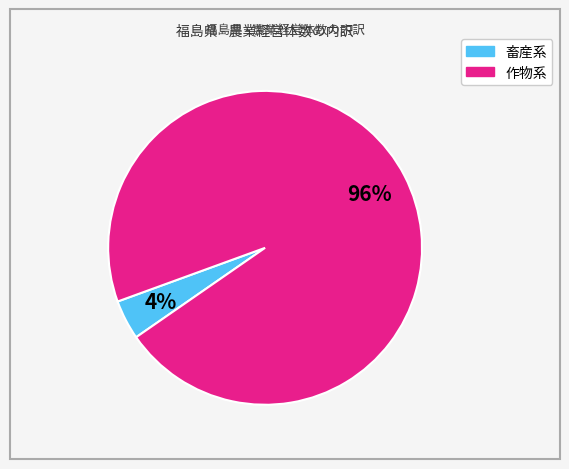

To the nearest percent, what is the average slice percentage?

50%